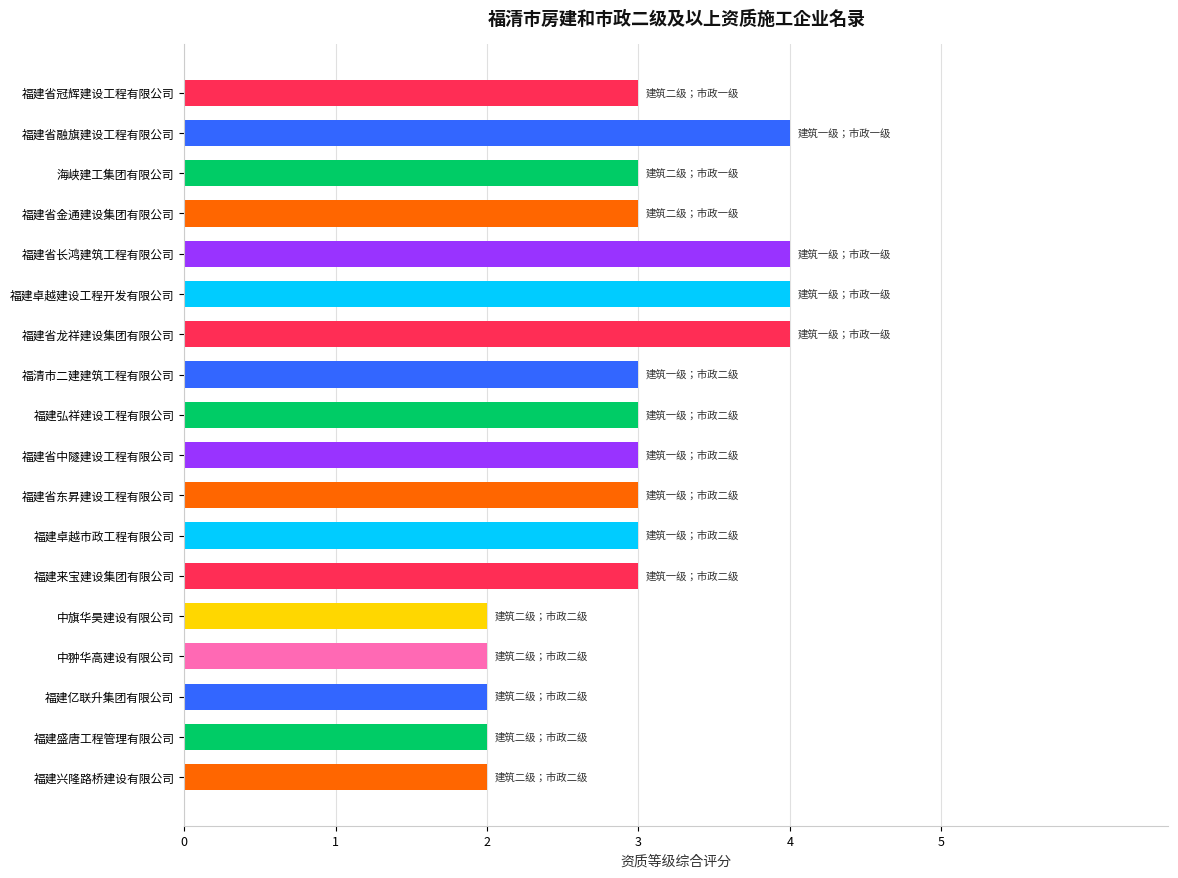

What is the average value?

3